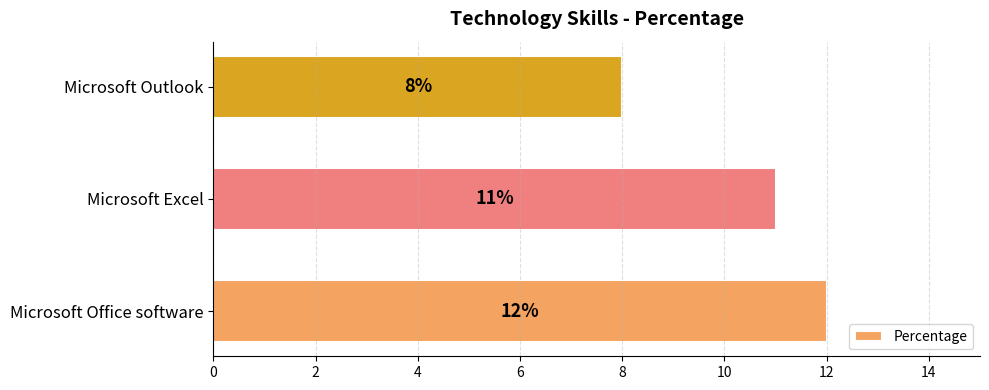

Reading top to bottom, extract all data points from this chart.

8	11	12